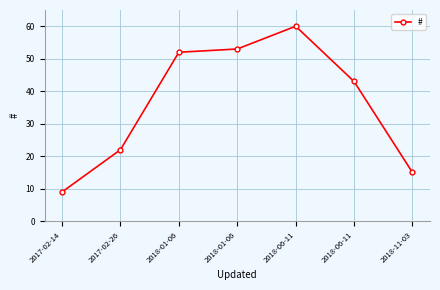

Reading right to left, extract all data points from this chart.

2018-11-03=15	2018-06-11=43	2018-06-11=60	2018-01-06=53	2018-01-06=52	2017-02-26=22	2017-02-14=9